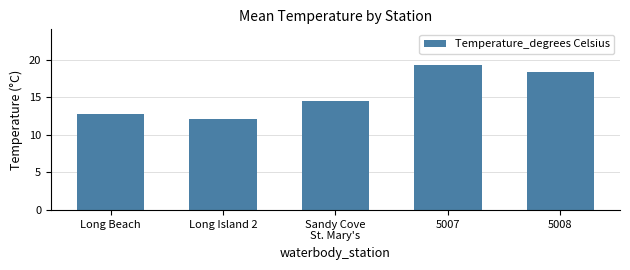

What is the label of the 1st bar from the right?

5008